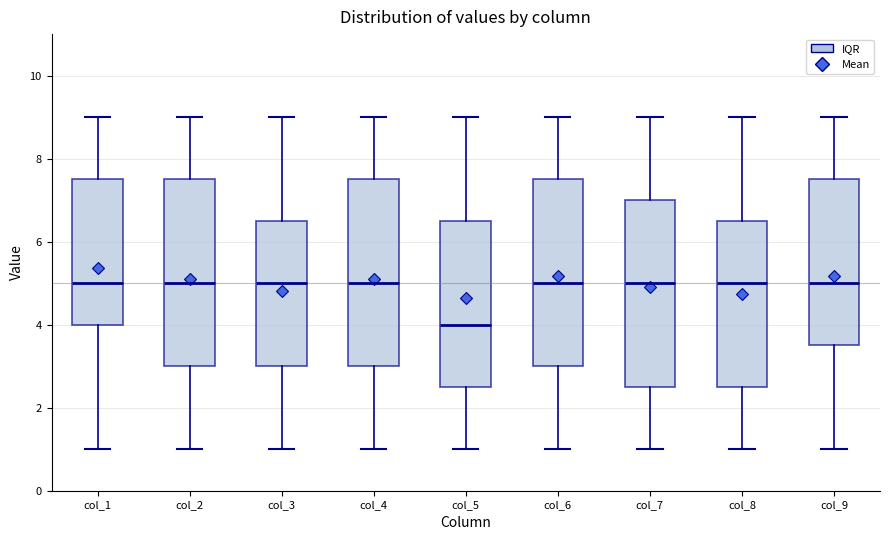

Which box's median line is the lowest?

col_5